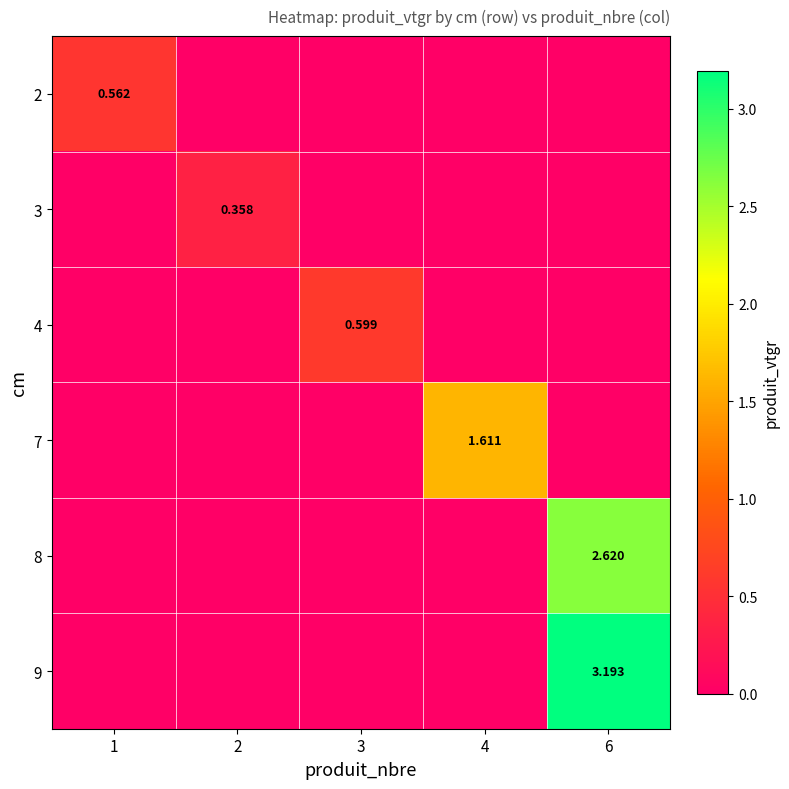

What is the total value across all series at 3?

0.6